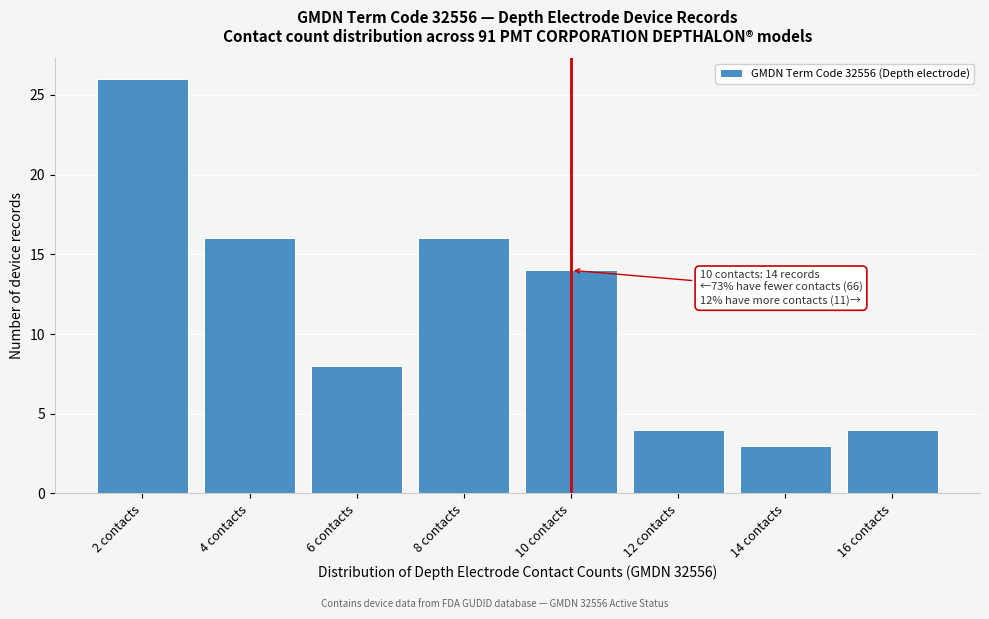

Reading right to left, what are all the values shown in this chart?

16 contacts=4	14 contacts=3	12 contacts=4	10 contacts=14	8 contacts=16	6 contacts=8	4 contacts=16	2 contacts=26